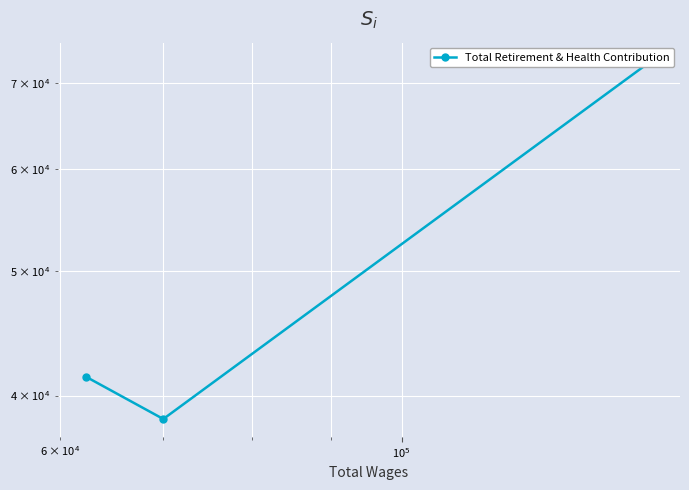

At which label is the value closest to 55618?

$\mathdefault{10^{5}}$